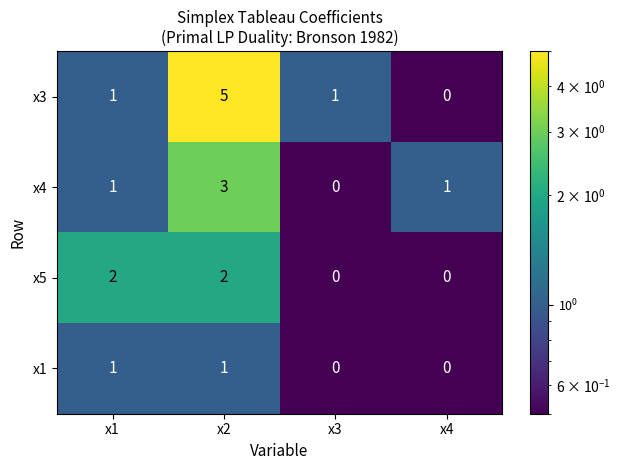

What is the difference between the maximum and minimum values in the x3 series?

5